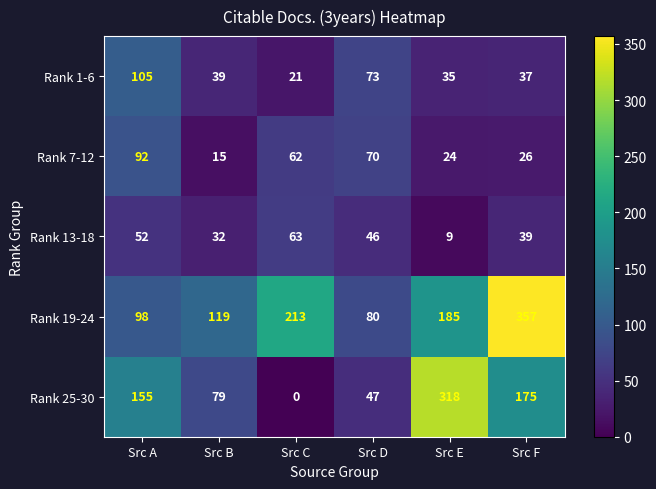

Is it true that Rank 19-24 equals 379 at Src C?

False